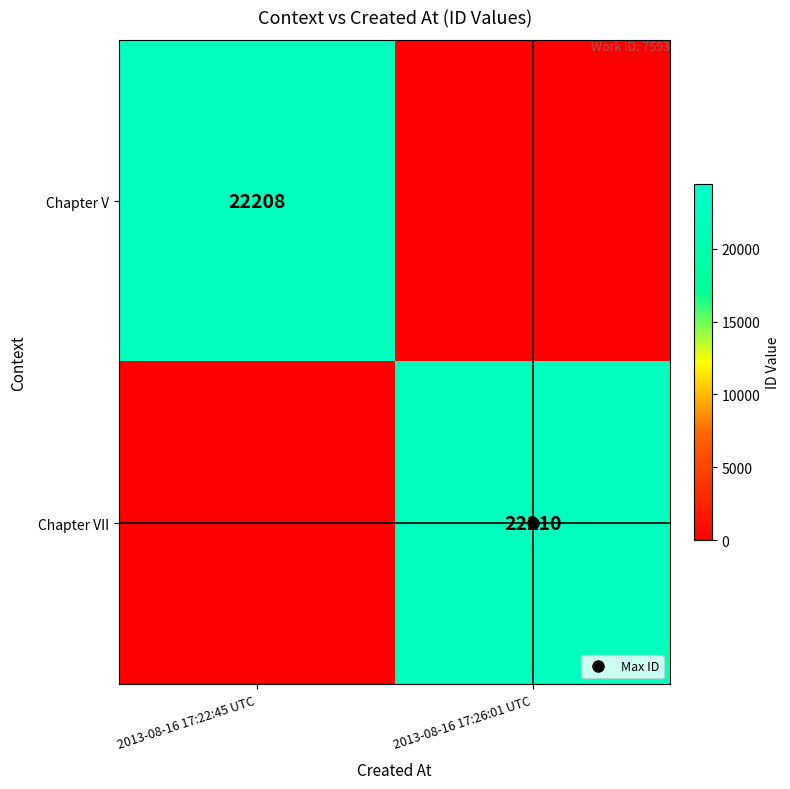

Rank the series by their average value, from lowest to highest.

Chapter V, Chapter VII